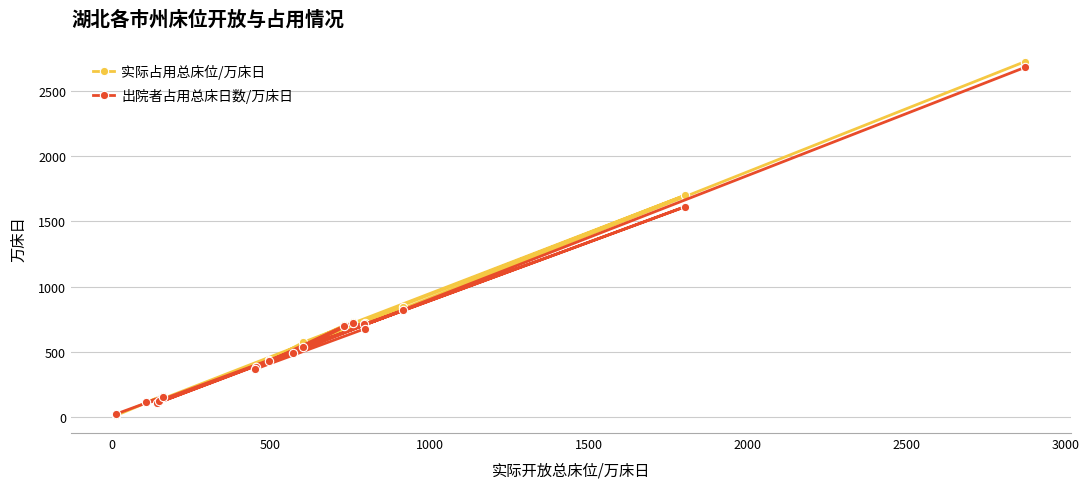

What is the lowest value of the 实际占用总床位/万床日 series?

12